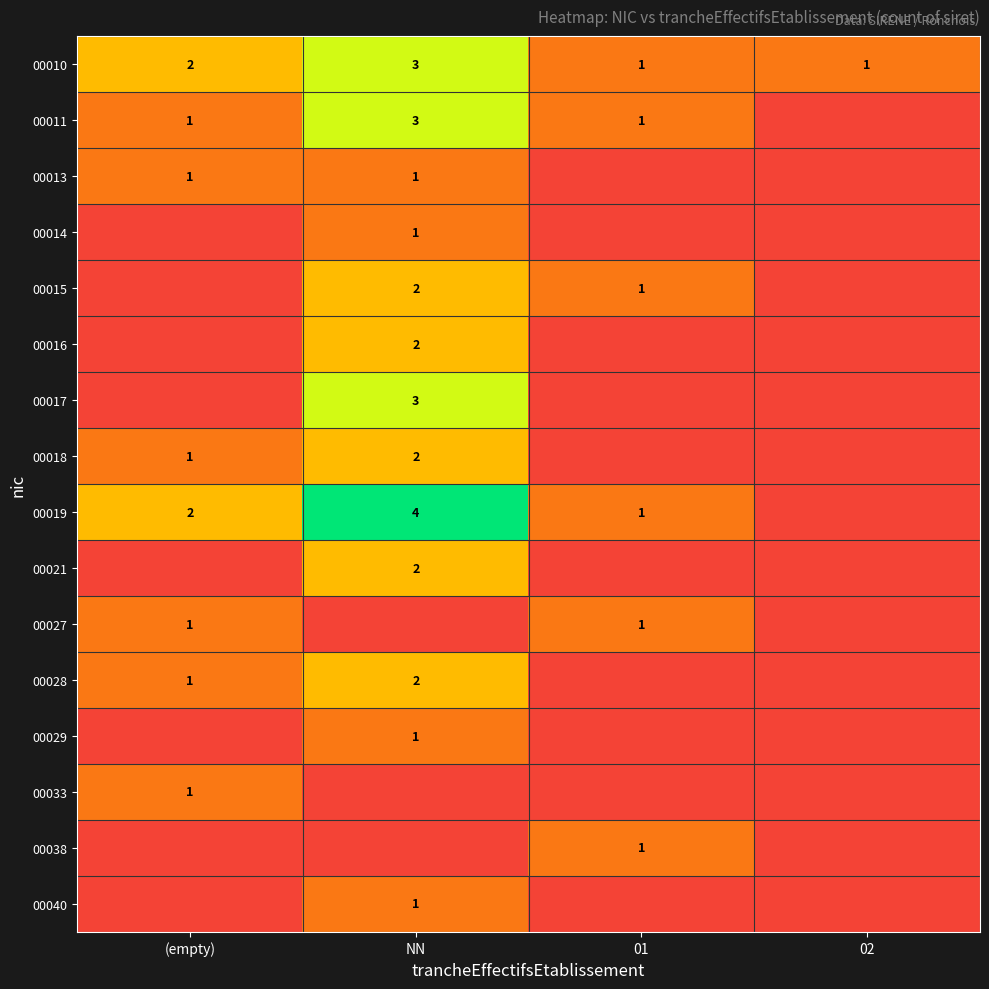

True or false: 00015 has a value of 2 at 01.

False